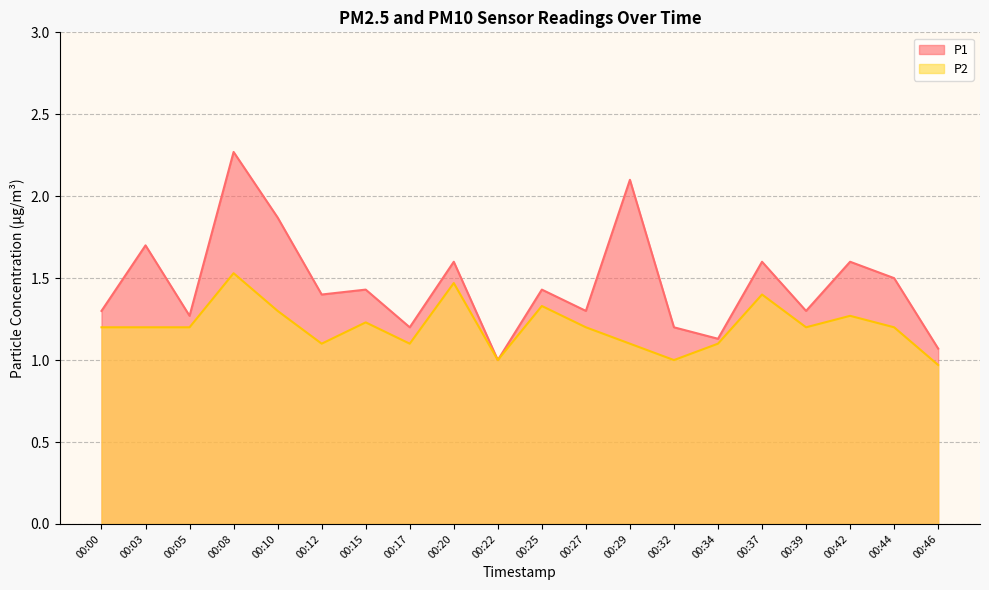

The P2 series shows 2.0 at 00:37. True or false?

False